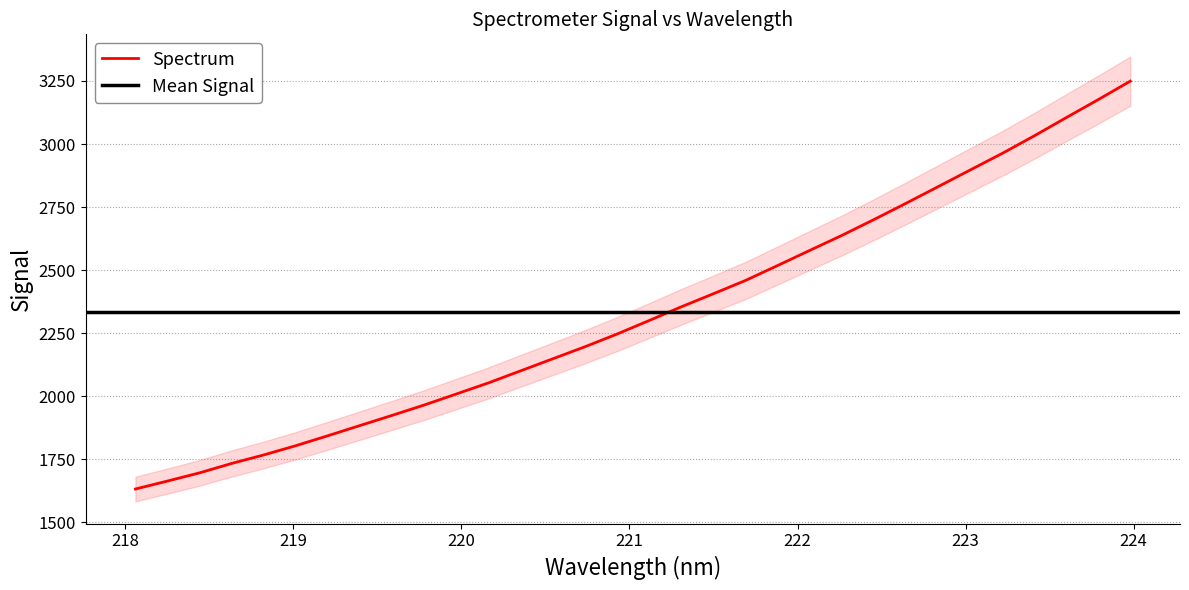

Count the number of categories in the chart.

32